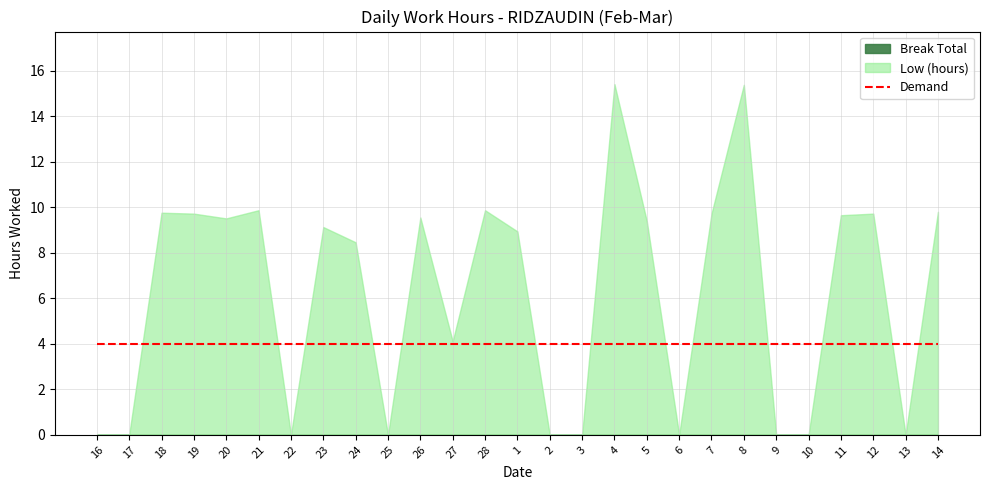

What is the average value of the Low (hours) series?

6.2